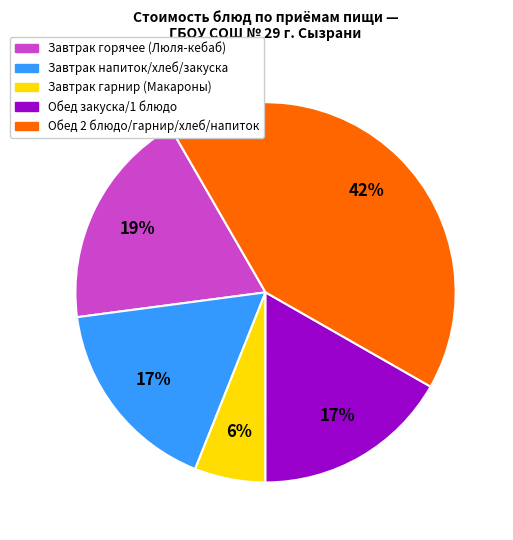

Does any single category account for the majority?

No